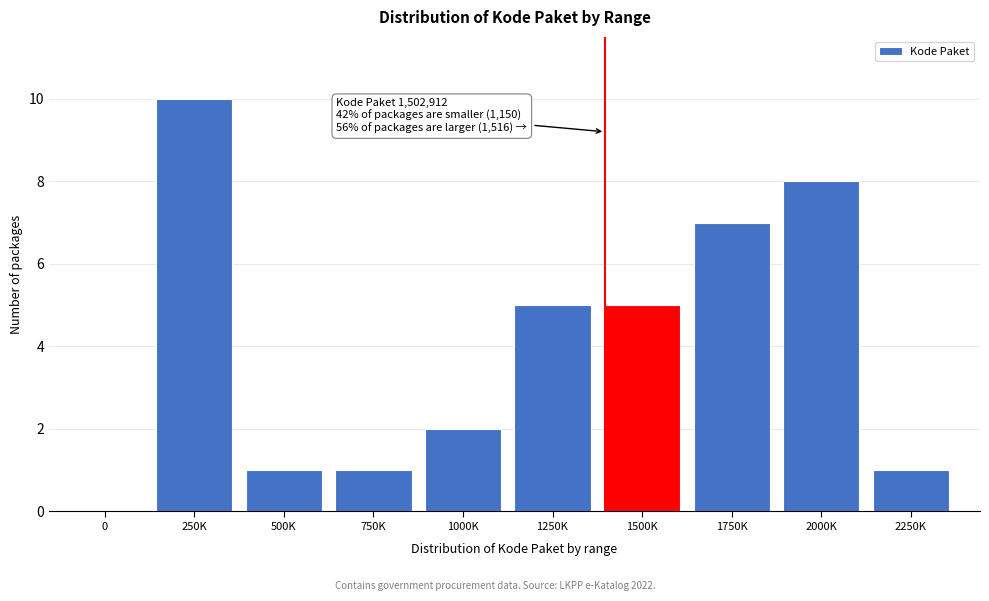

Reading right to left, transcribe all the data shown in this chart.

2250K=1	2000K=8	1750K=7	1500K=5	1250K=5	1000K=2	750K=1	500K=1	250K=10	0=0